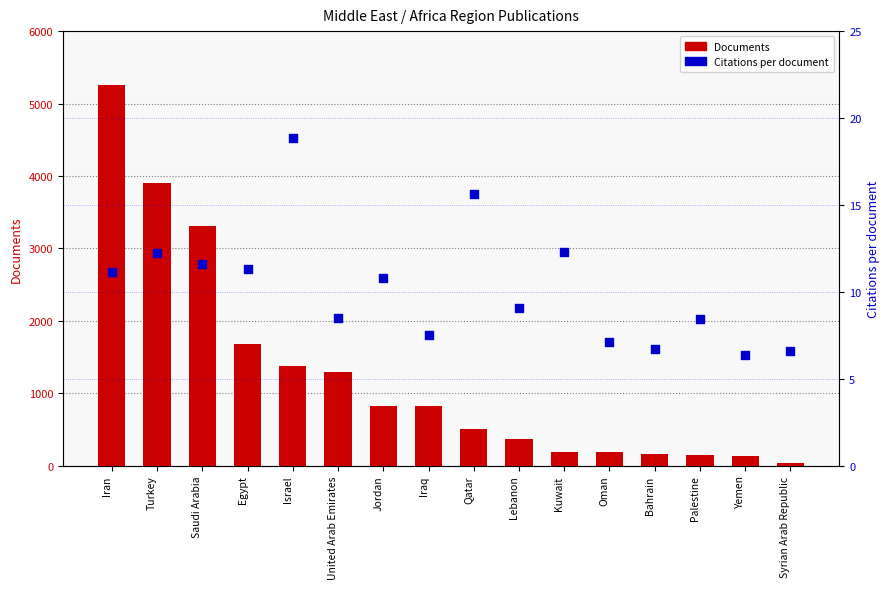

What are all the series names shown in the legend?

Documents, Citations per document